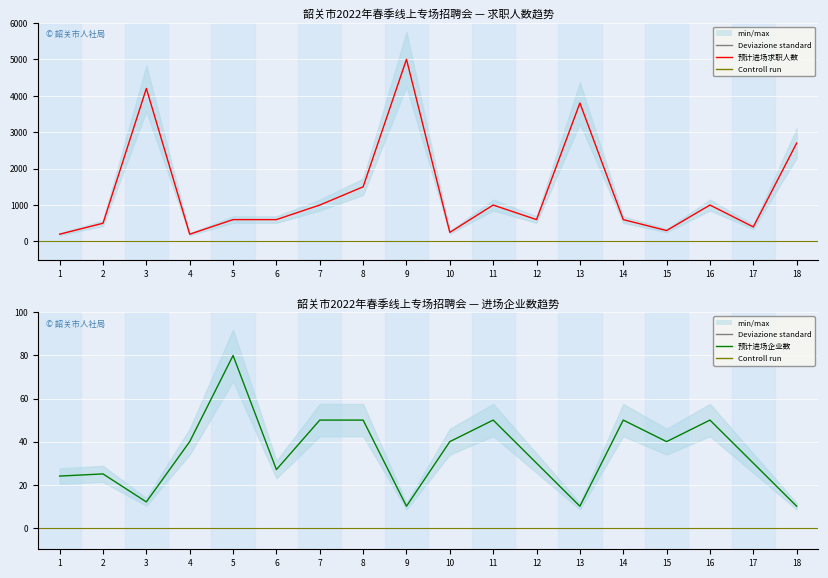

True or false: 预计进场企业数 has a value of 27 at 6.

True